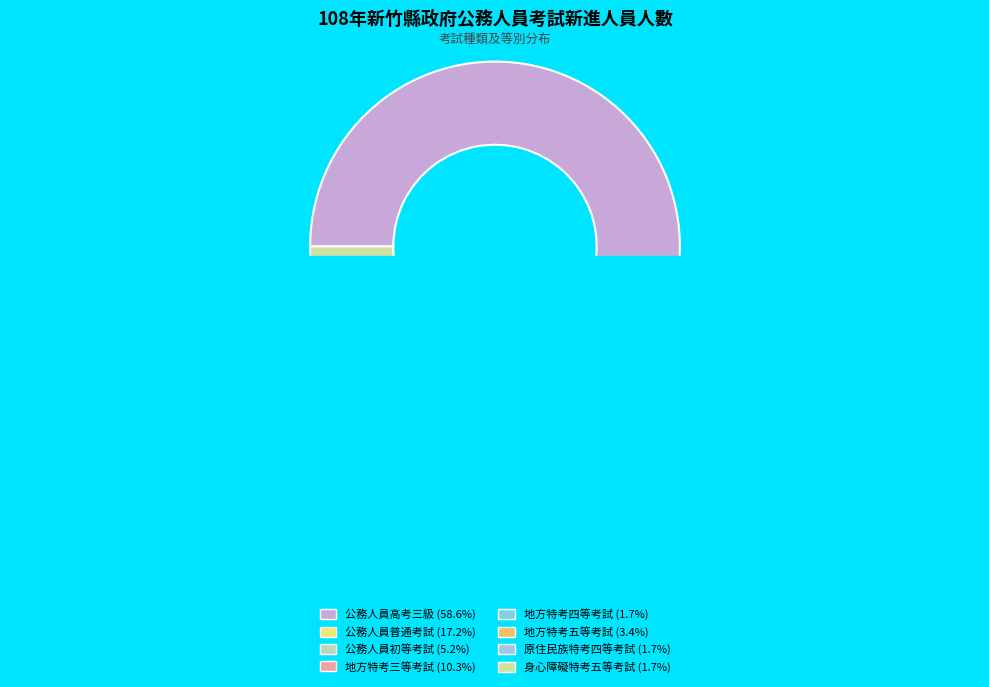

Is 身心障礙特考五等考試 the majority of the pie?

No